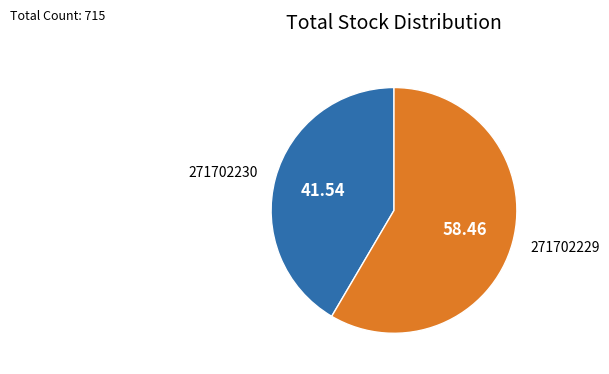

Combined, do 271702230 and 271702229 account for over 50%?

Yes